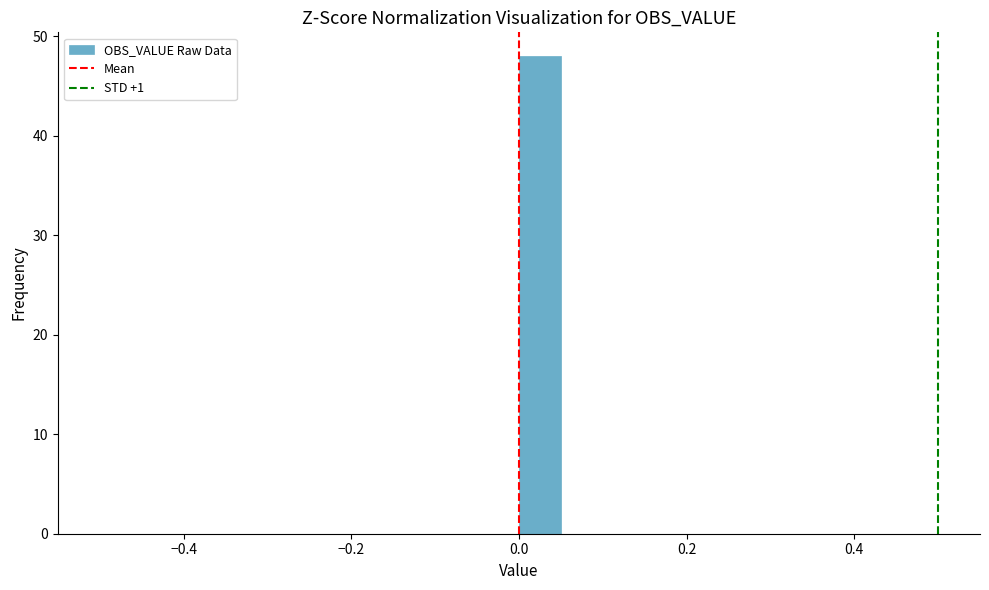

Around what value on the x-axis is the tallest bar? Give the approximate position of its centre, as read against the axis.

0.02